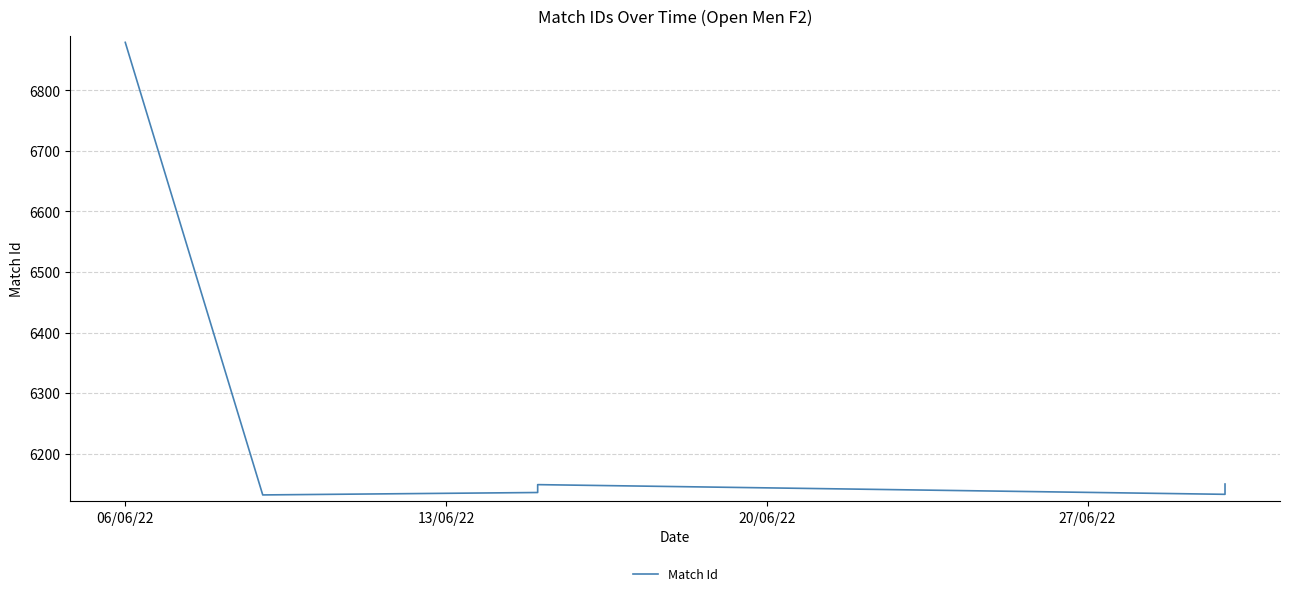

Is it true that the value at 5 is 8011?

False